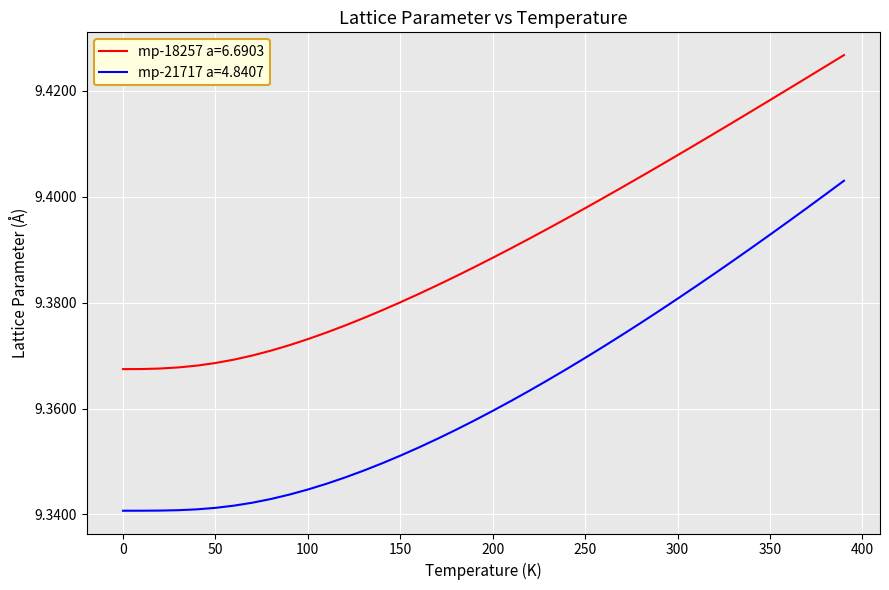

Rank the series by their maximum value, from highest to lowest.

mp-18257 a=6.6903, mp-21717 a=4.8407